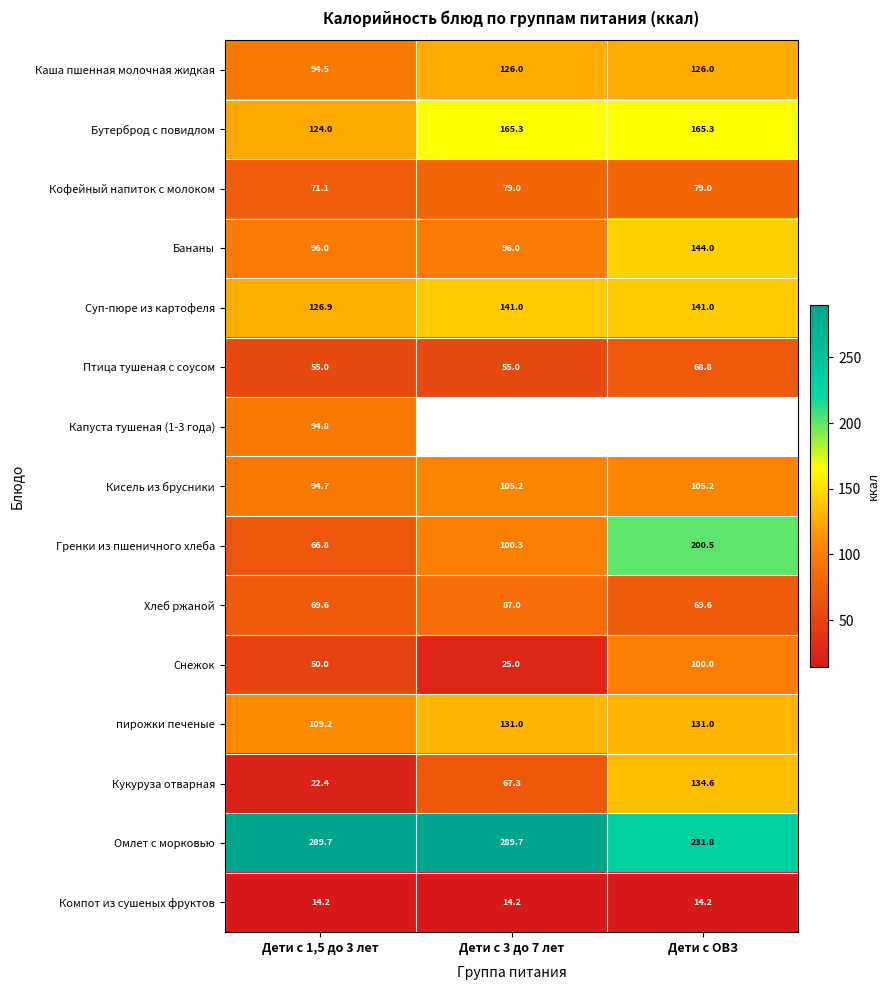

What is the spread (max minus min) of values at Дети с 1,5 до 3 лет?

275.5